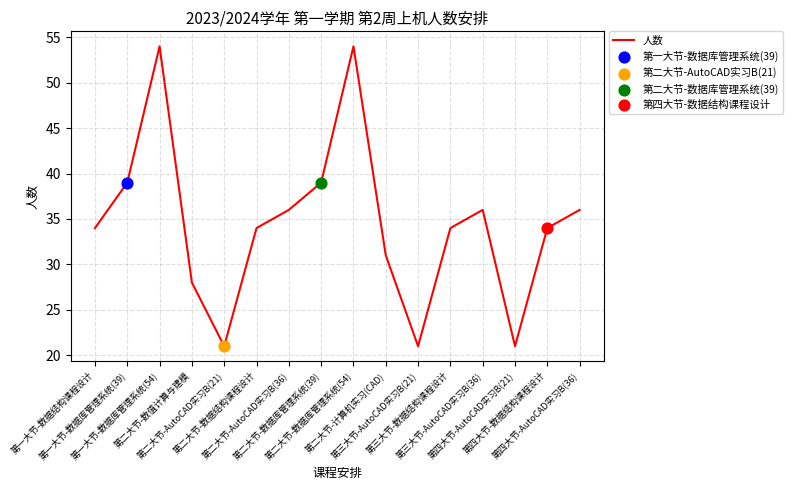

Approximately how many times larger is the value at 第二大节-AutoCAD实习B(21) compared to 第二大节-数据结构课程设计?

0.6